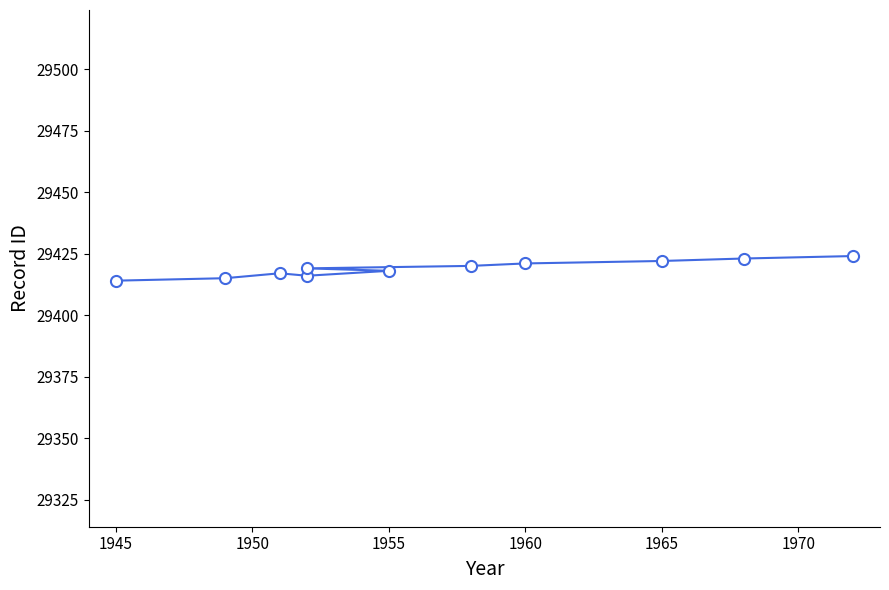

Is this an area chart (filled region under the line)?

No